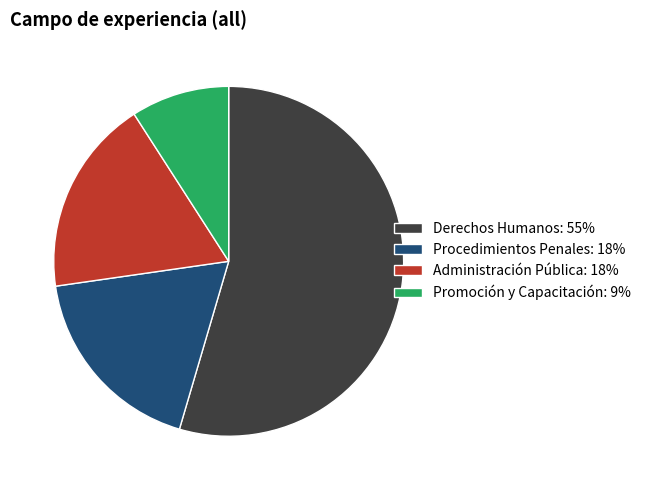

Is it true that Promoción y Capacitación is 9% of the pie?

True